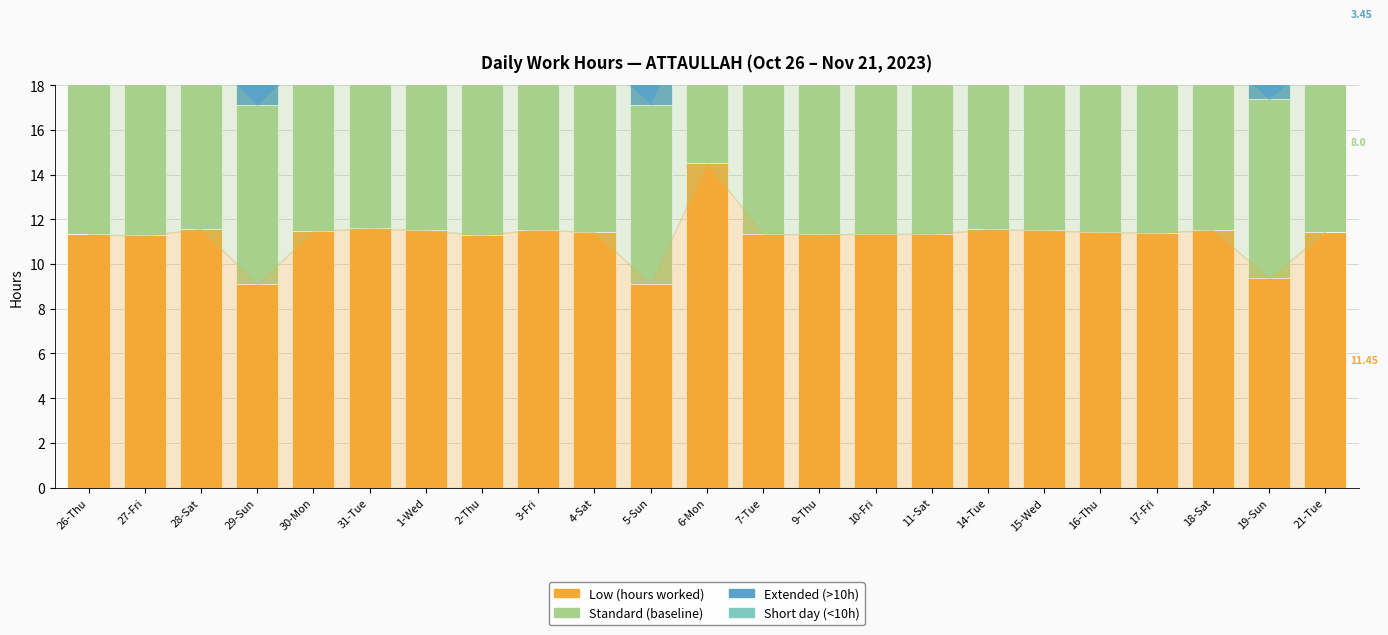

Is the value of Extended (>10h) at 7-Tue greater than the value of Short day (<10h) at 2-Thu?

Yes